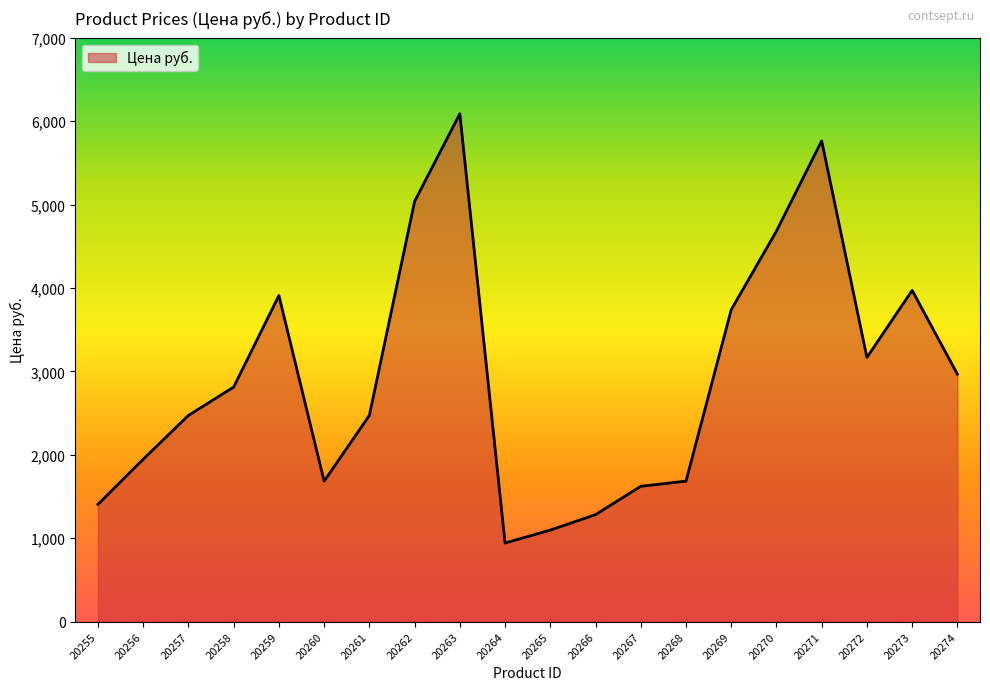

Reading left to right, extract all data points from this chart.

20255=1405.9	20256=1946.7	20257=2472.0	20258=2811.9	20259=3908.8	20260=1684.0	20261=2472.0	20262=5036.7	20263=6087.3	20264=942.4	20265=1096.9	20266=1282.3	20267=1622.2	20268=1684.0	20269=3738.9	20270=4681.3	20271=5762.8	20272=3167.2	20273=3970.6	20274=2966.4